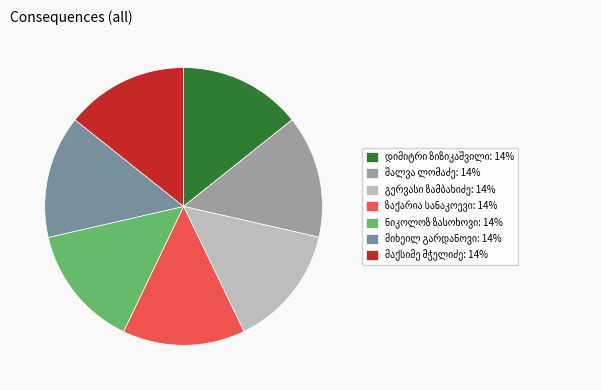

Is there a majority slice in this chart?

No